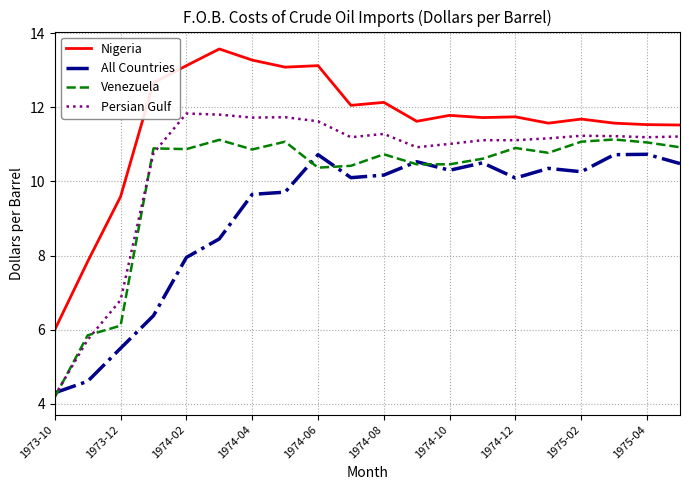

True or false: All Countries and Nigeria intersect in this chart.

False